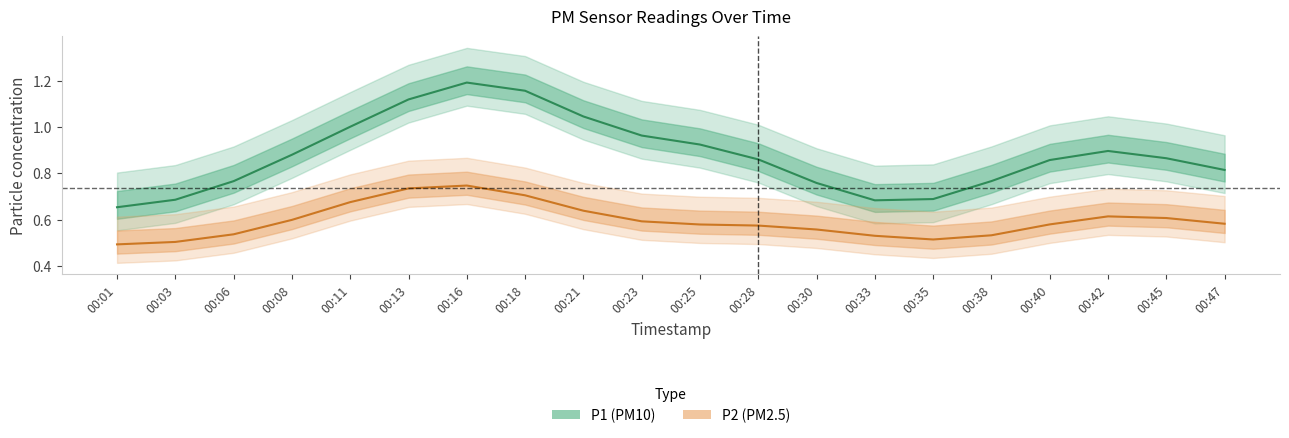

At which label is P2 closest to 0?

00:01